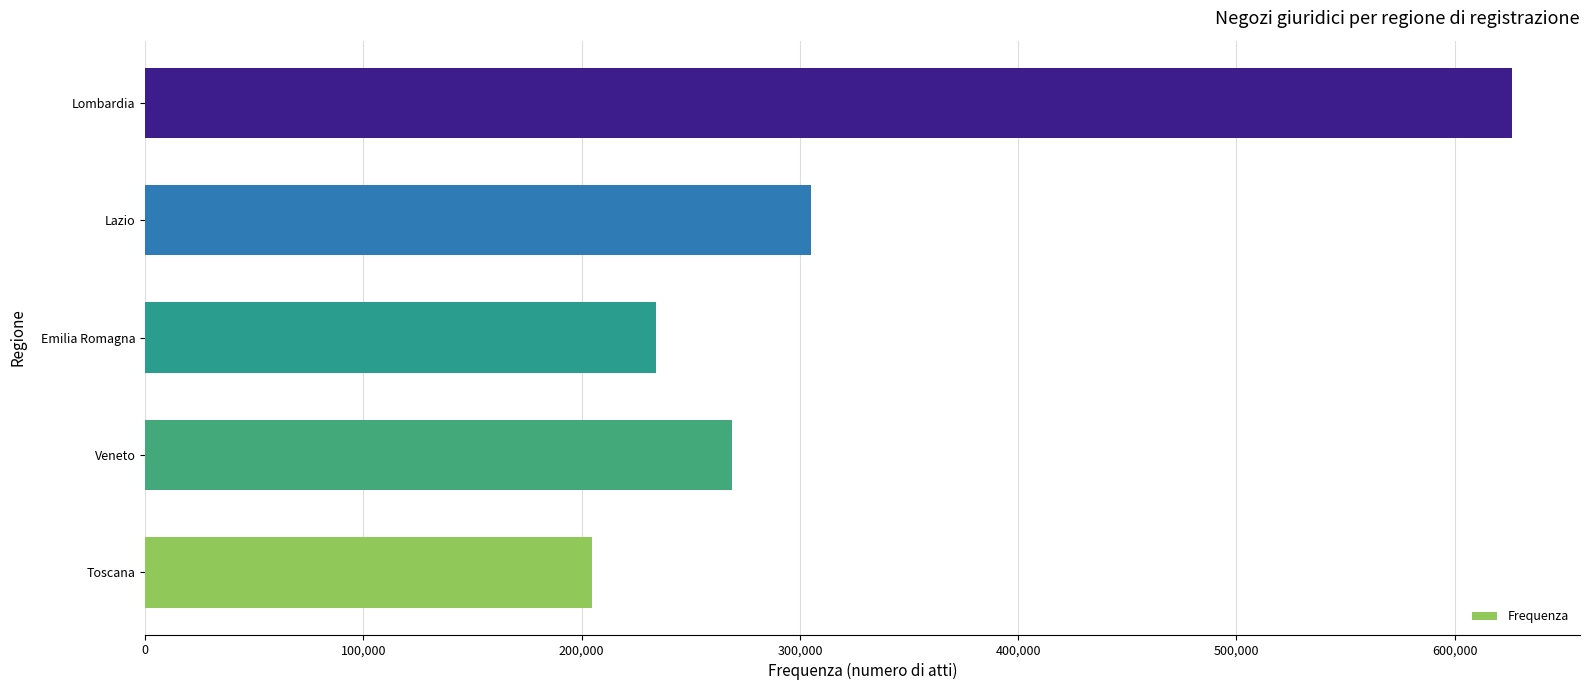

The value at Lazio is 305215. True or false?

True